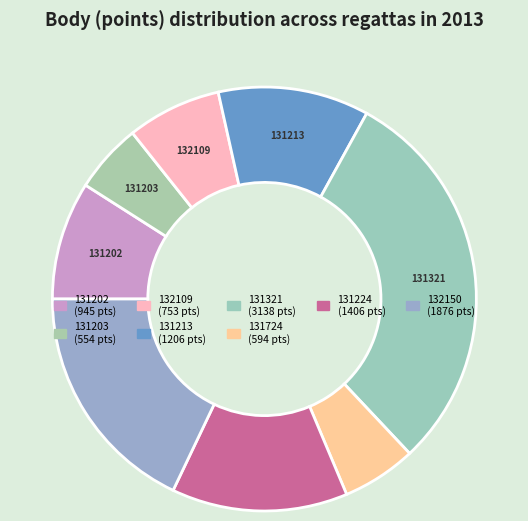

Does any single category account for the majority?

No